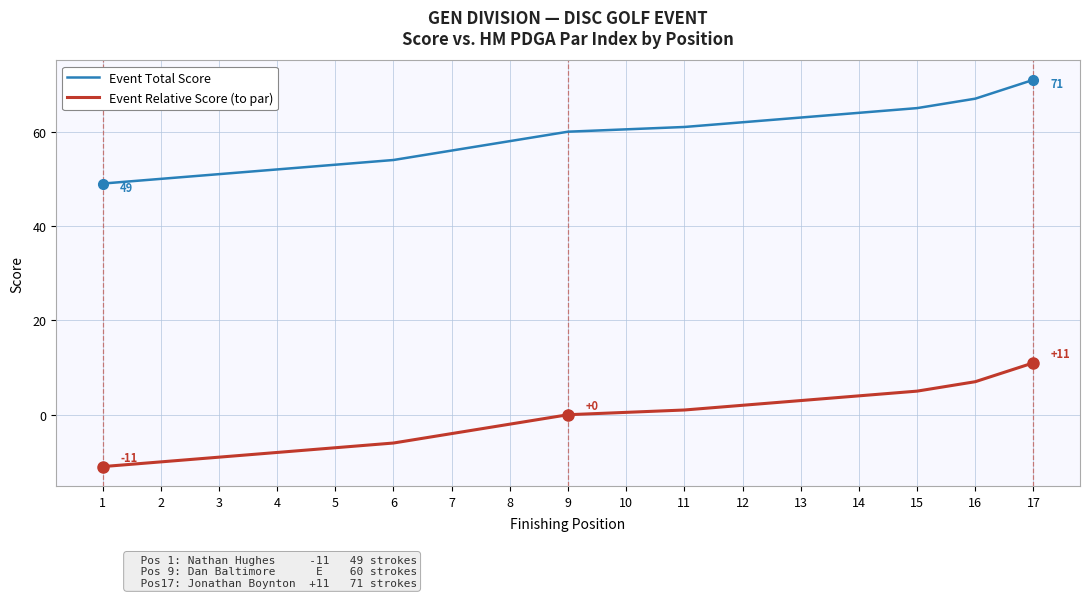

How many values in the Event Total Score series exceed 60?

7